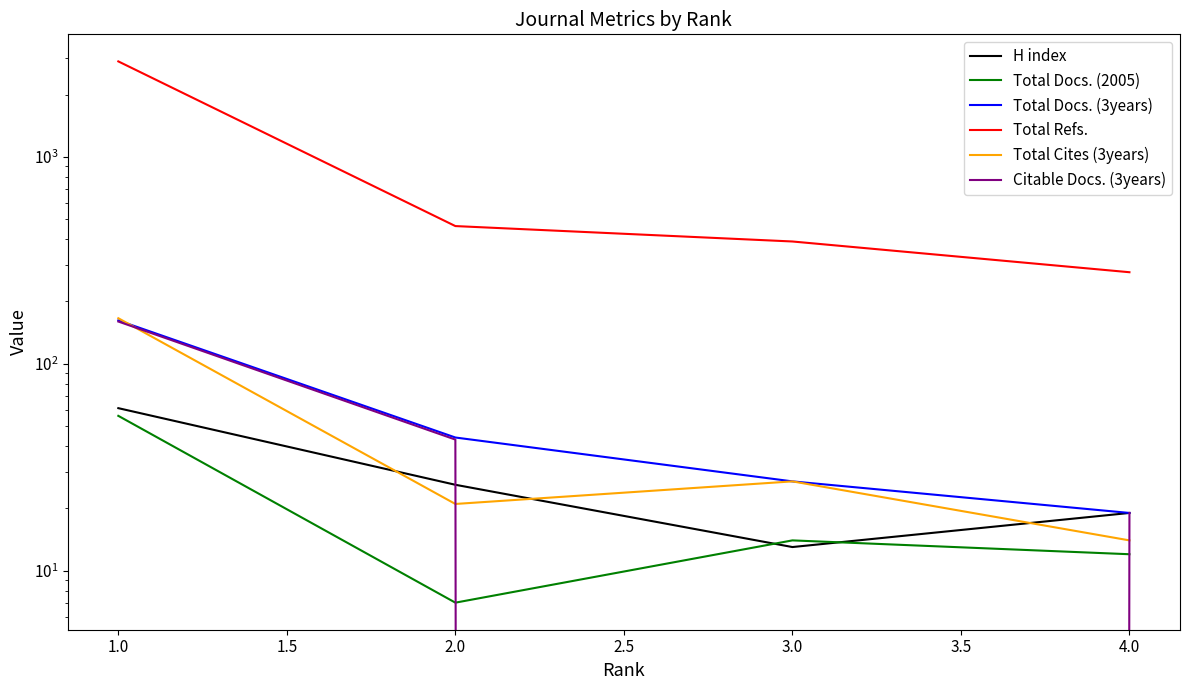

What are all the series names shown in the legend?

H index, Total Docs. (2005), Total Docs. (3years), Total Refs., Total Cites (3years), Citable Docs. (3years)